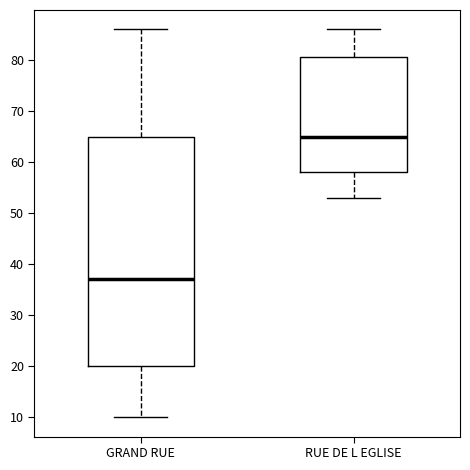

Where is the lower edge of the box for GRAND RUE on the y-axis? The values are not printed on the chart, so give them approximately, as read against the axis.

20